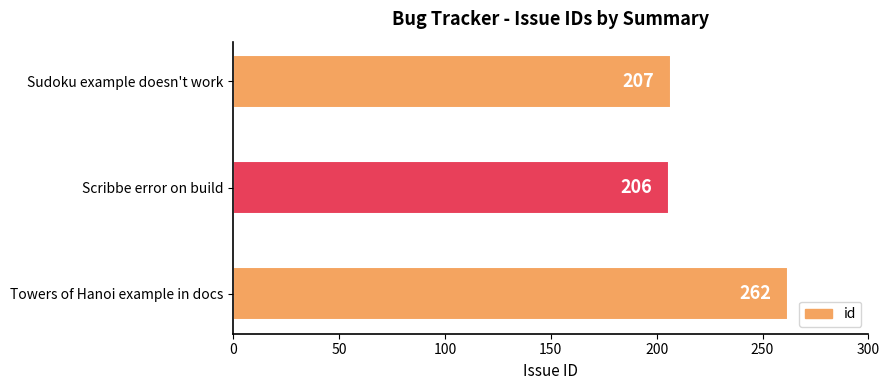

Reading bottom to top, extract all data points from this chart.

262	206	207